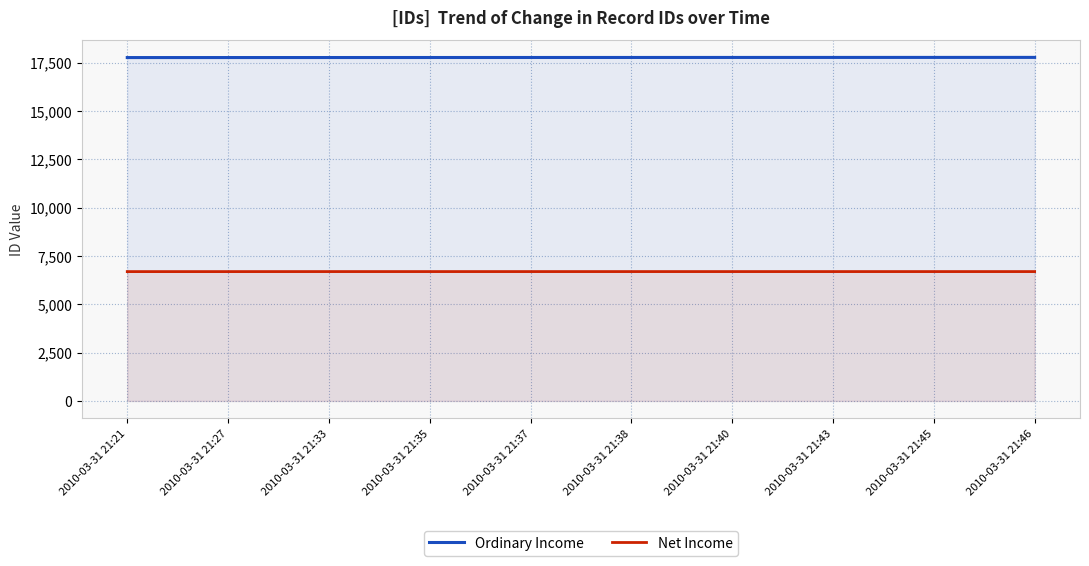

Reading right to left, extract all data points from this chart.

Ordinary Income: 17771	17770	17769	17768	17767	17766	17765	17764	17763	17762
Net Income: 6692	6692	6692	6692	6692	6692	6692	6692	6691	6691